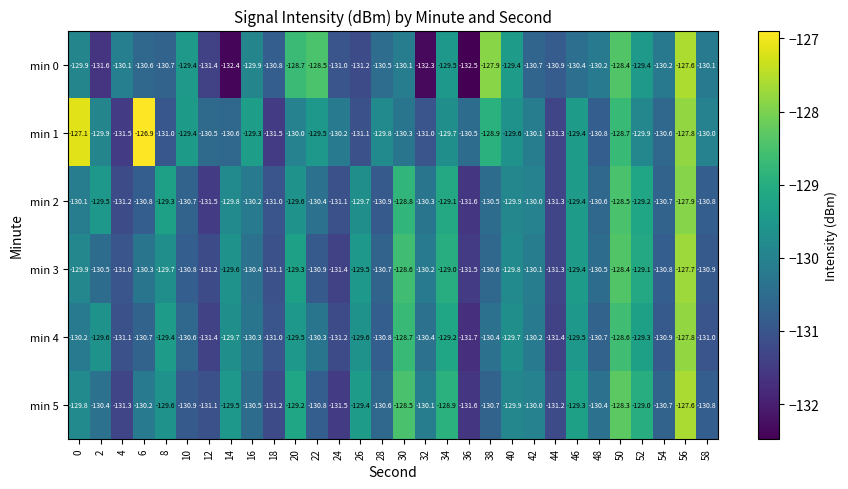

What is the spread (max minus min) of values at 2?

2.1